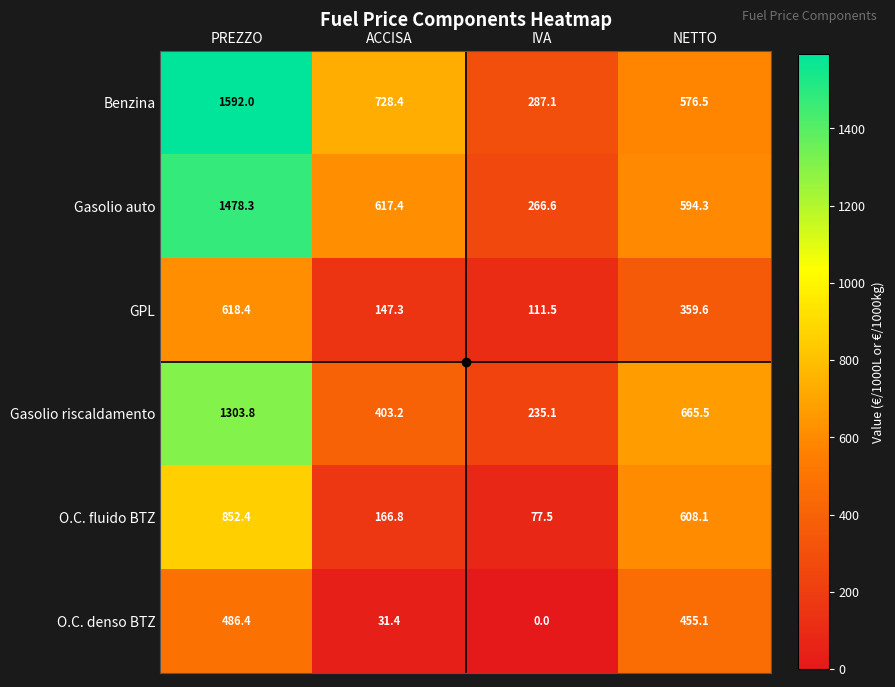

What is the sum of all Benzina values?

3184.0